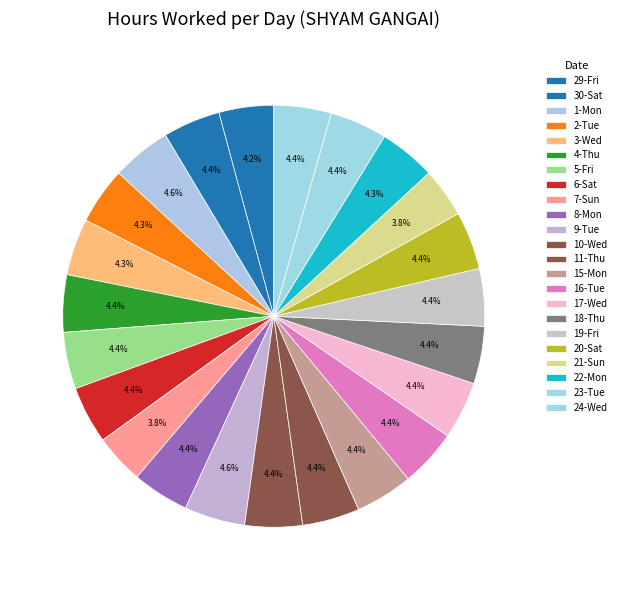

Count the number of slices in the pie.

23